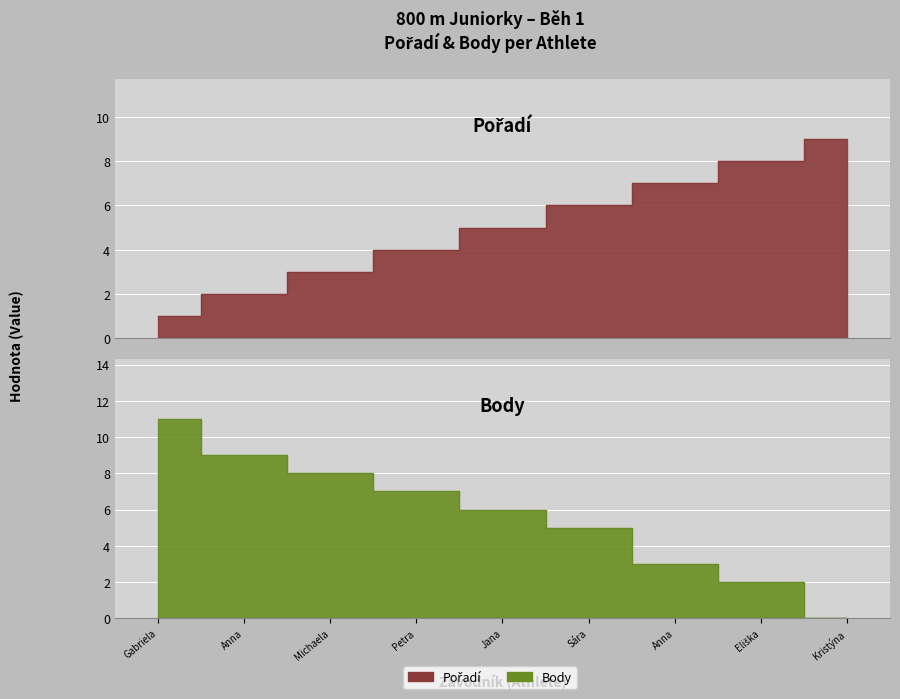

What value does the Pořadí series have at Eliška?

8